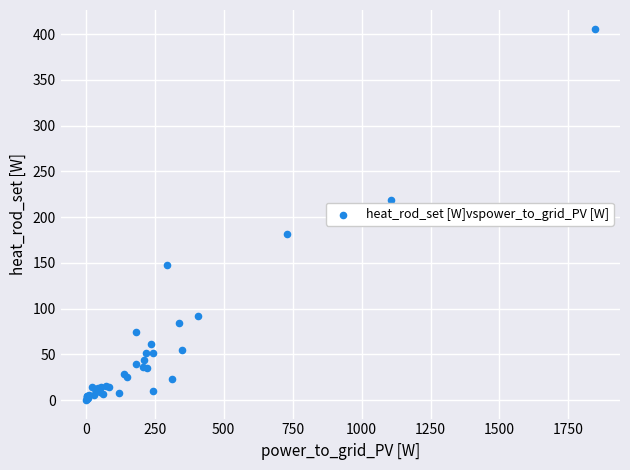

What Y value in the scatter plot is closest to 203?

219